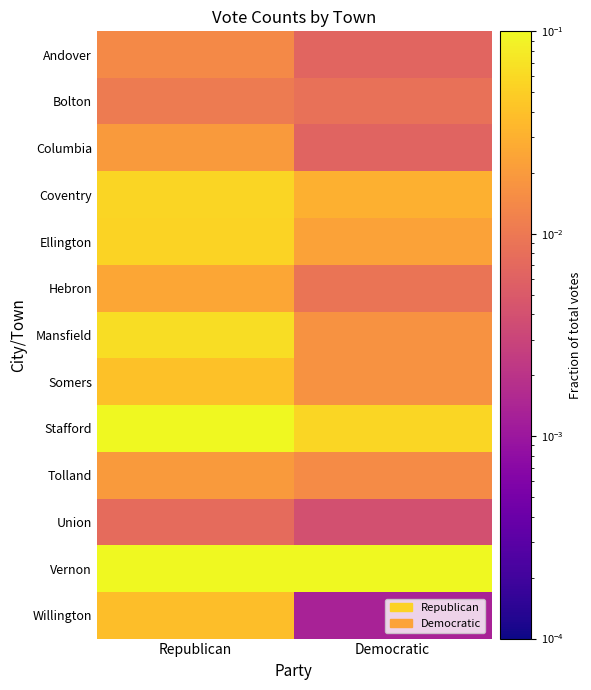

Rank the series by their maximum value, from lowest to highest.

Union, Bolton, Andover, Tolland, Columbia, Hebron, Willington, Somers, Ellington, Coventry, Mansfield, Stafford, Vernon